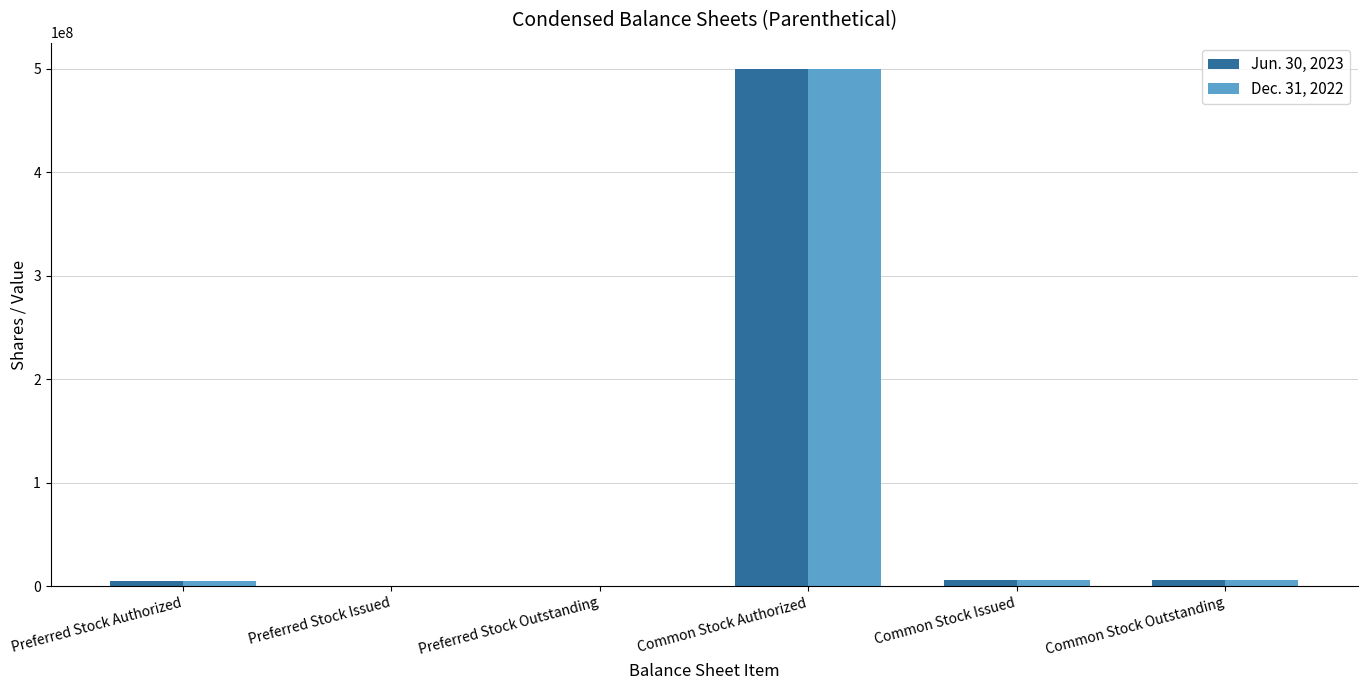

Where does the Jun. 30, 2023 series first go above 5658123?

Common Stock Authorized